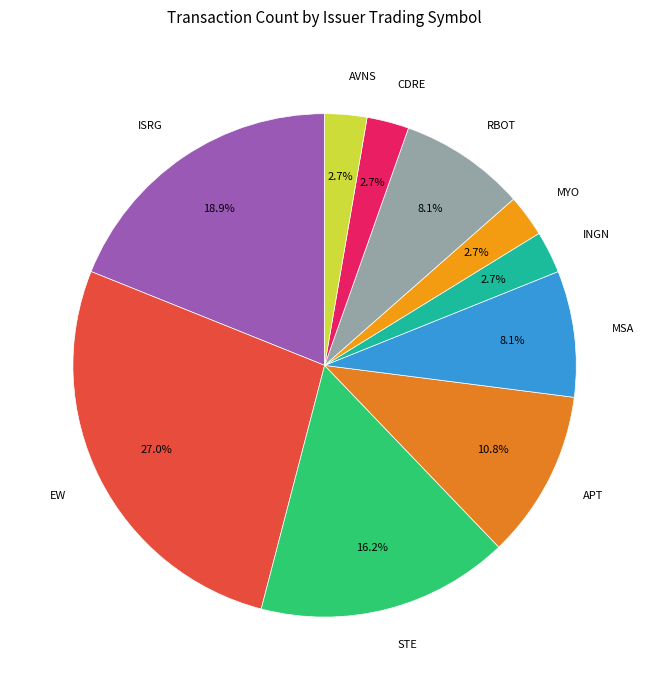

How many slices are in this pie chart?

10